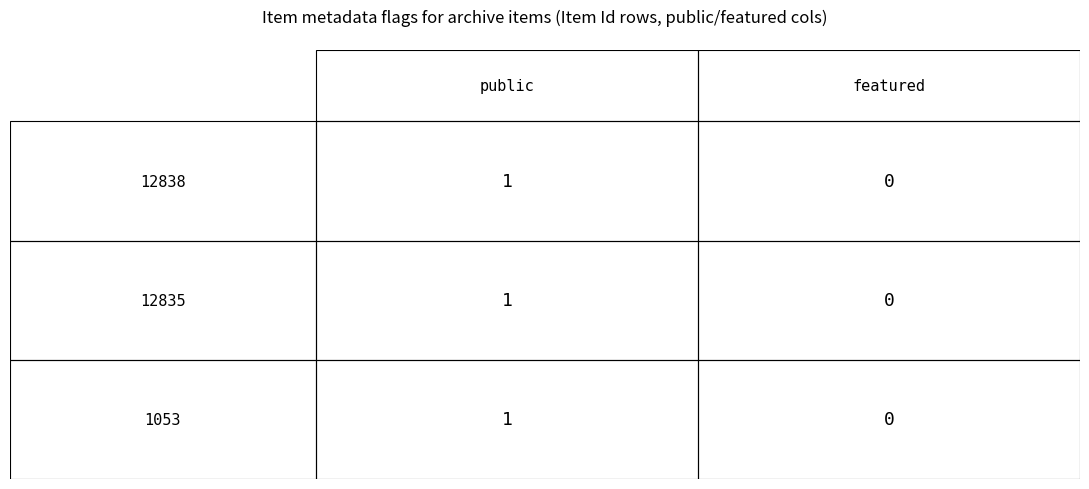

Which series has the largest range (max minus min)?

12838